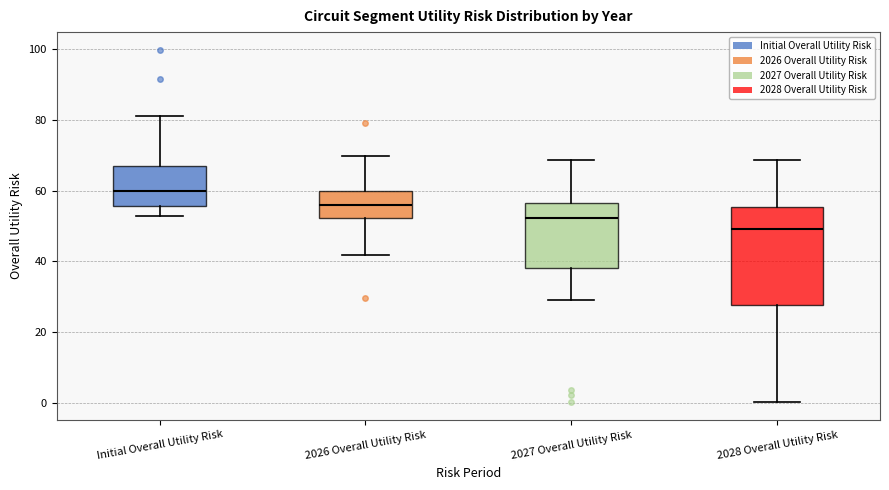

Comparing the boxes themselves (not the whiskers), which one is the tallest?

2028 Overall Utility Risk